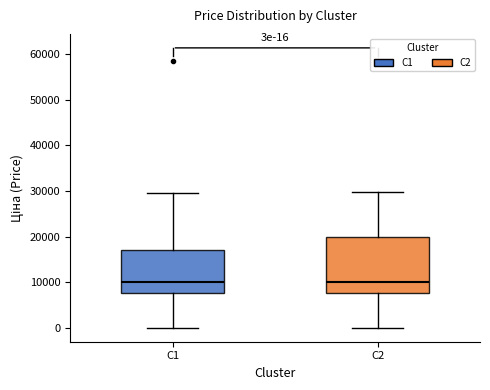

Comparing the boxes themselves (not the whiskers), which one is the tallest?

C2